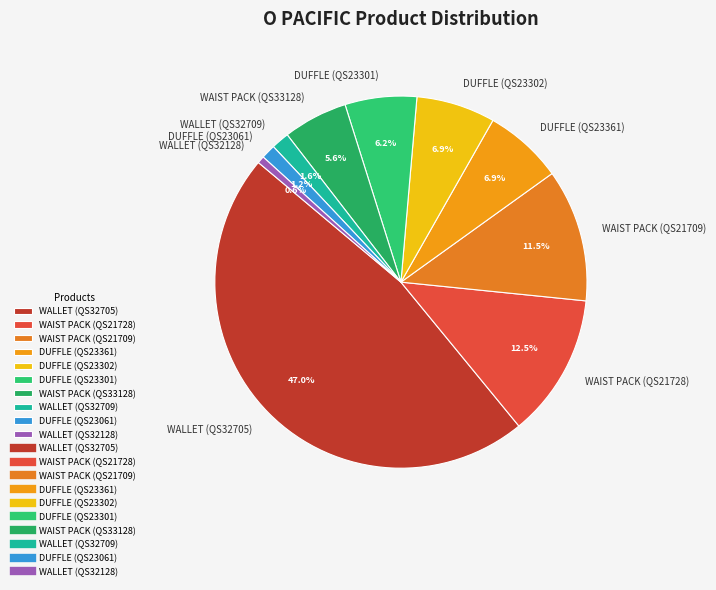

What is the largest slice in the pie chart?

WALLET (QS32705)